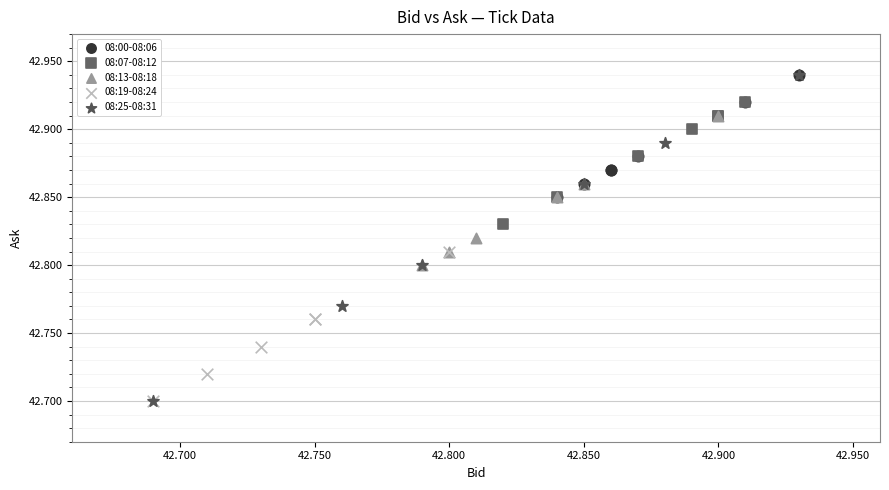

Which series has the widest spread of Y values?

08:25-08:31